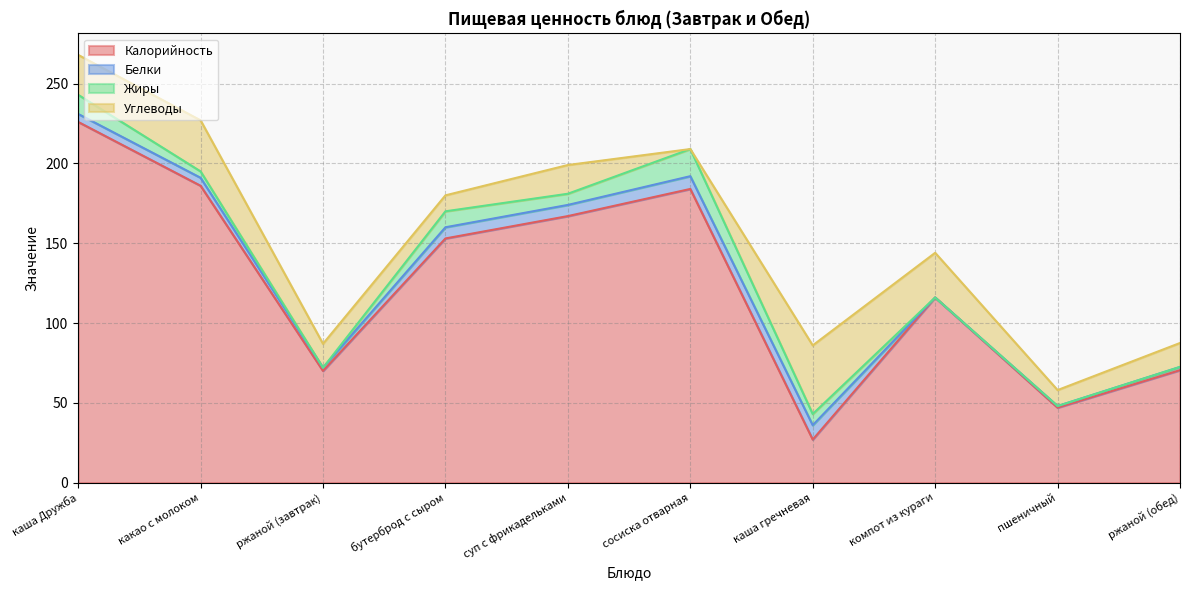

True or false: Калорийность has a value of 36.0 at компот из кураги.

False